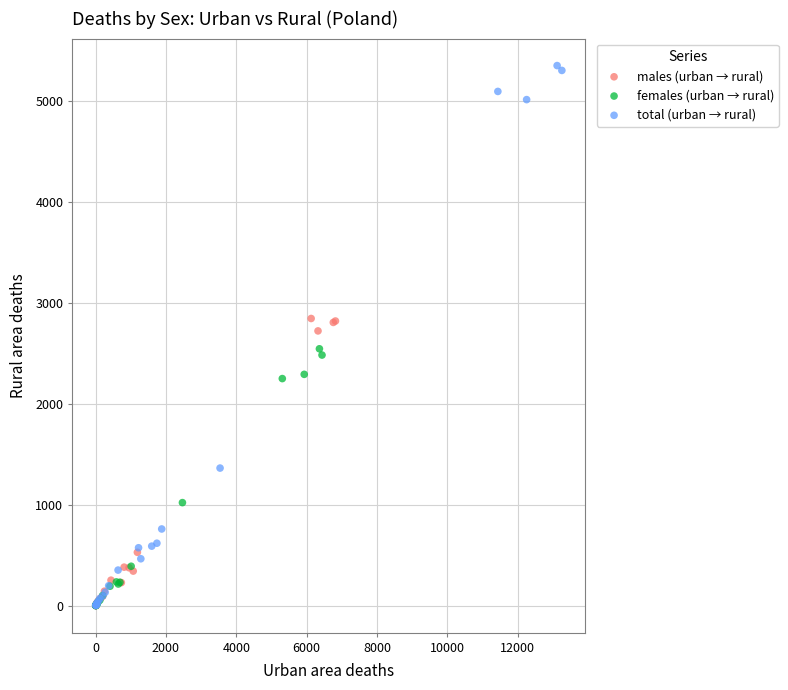

What are all the series names shown in the legend?

males (urban → rural), females (urban → rural), total (urban → rural)